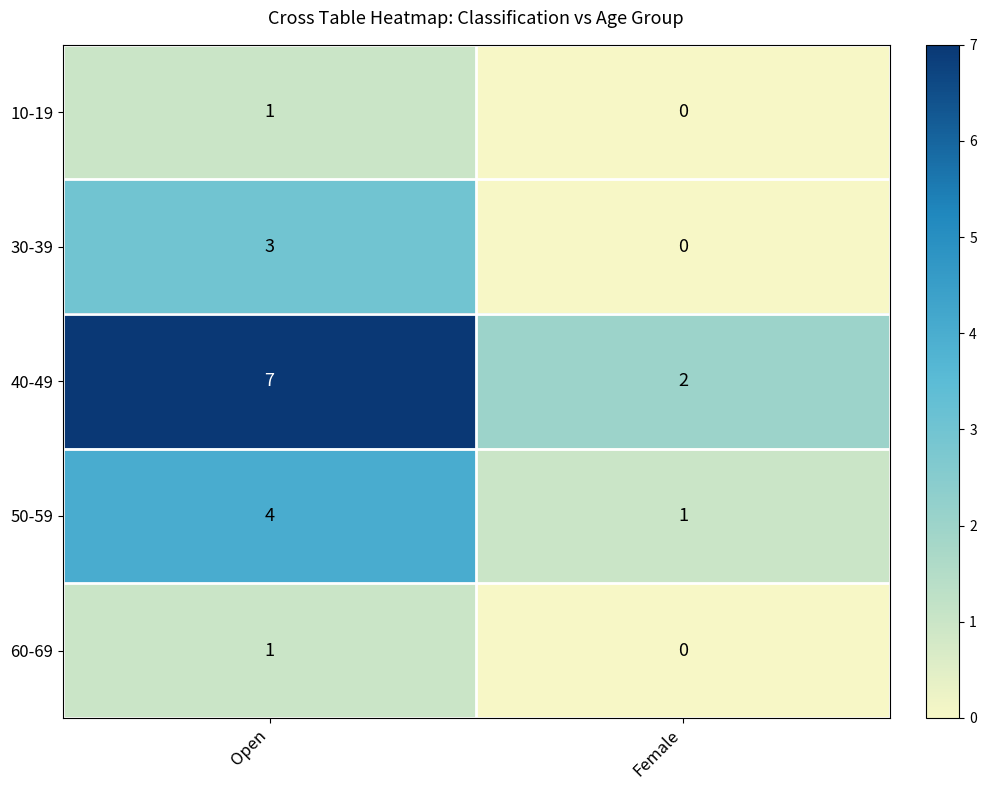

True or false: 10-19 has a value of 0 at Female.

True